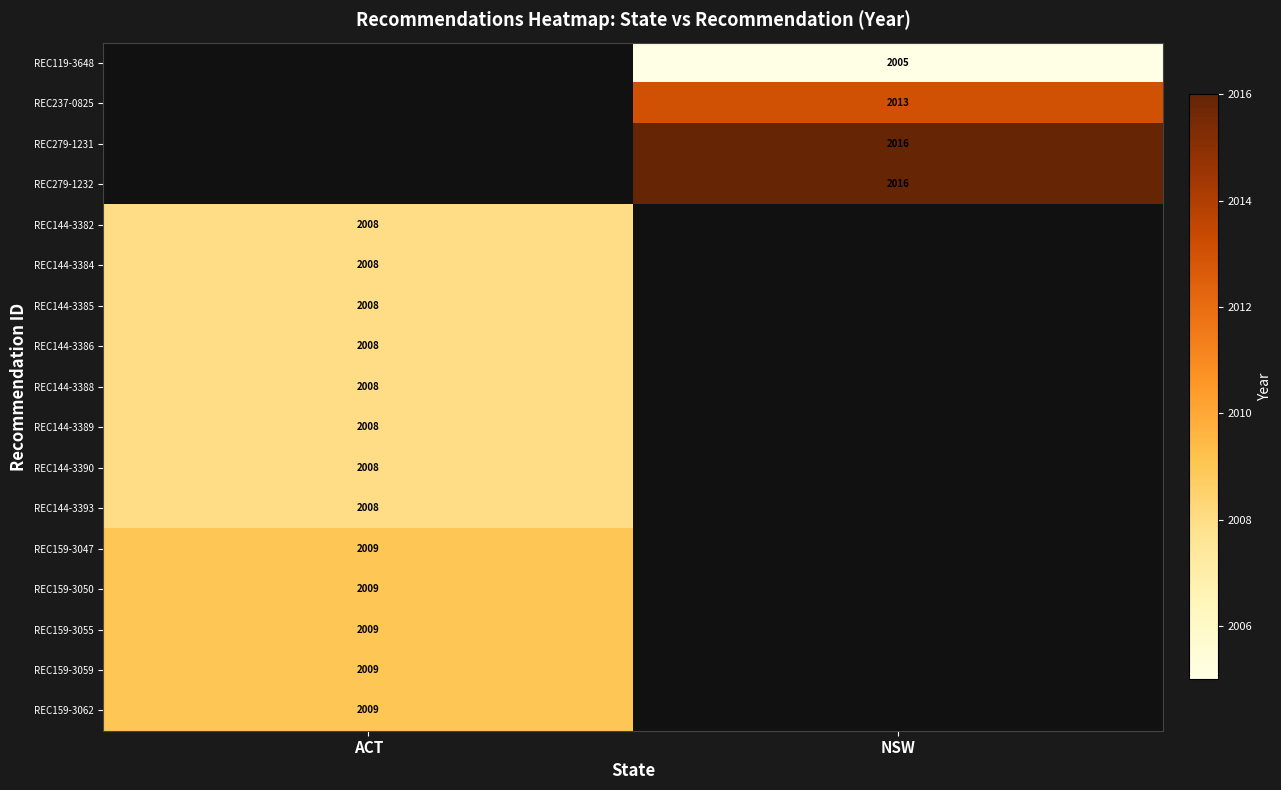

The value of REC144-3389 at ACT is 2703. True or false?

False